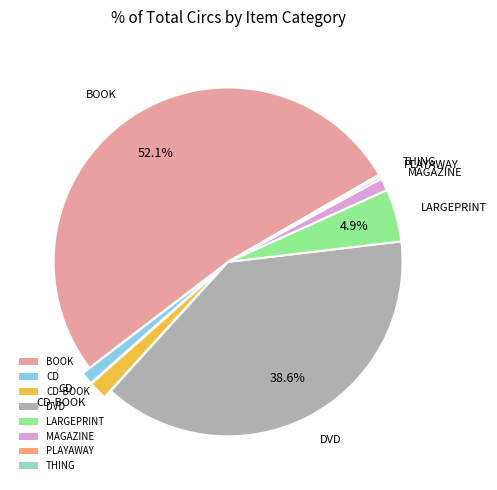

Which has a higher value, CD-BOOK or DVD?

DVD